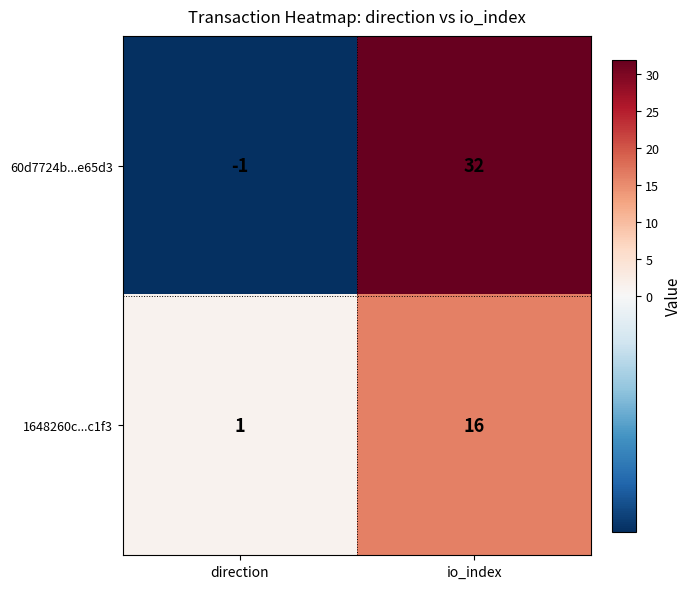

Reading left to right, extract all data points from this chart.

60d7724b...e65d3: -1	32
1648260c...c1f3: 1	16